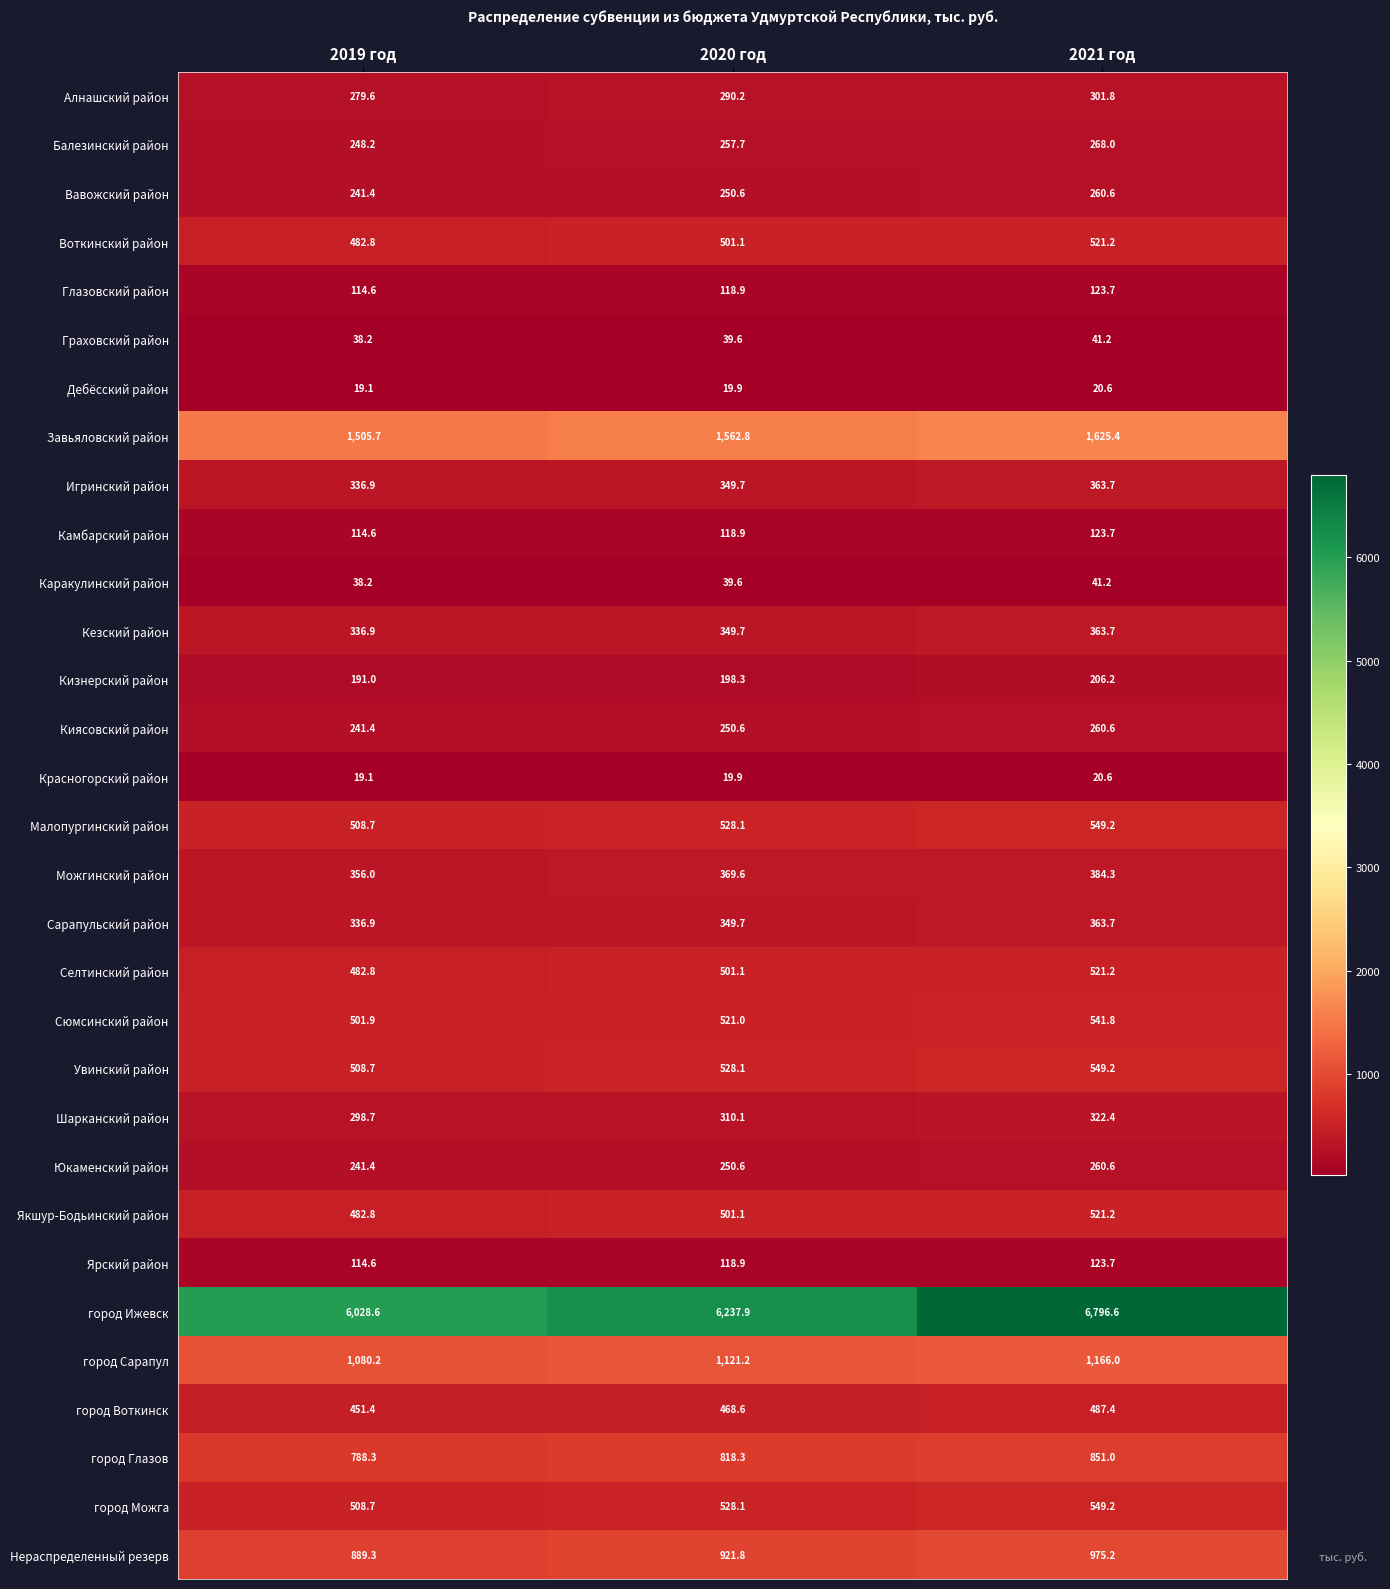

What is the difference between the город Сарапул values at 2020 год and 2021 год?

44.8